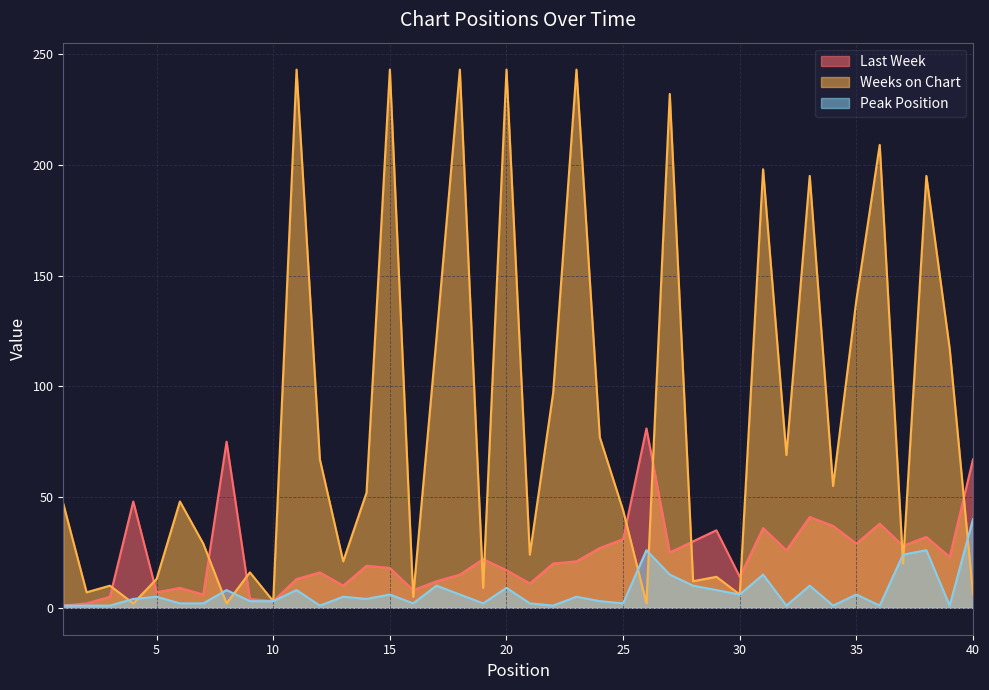

Reading left to right, extract all data points from this chart.

Last Week: 1=1	2=2	3=5	4=48	5=7	6=9	7=6	8=75	9=4	10=3	11=13	12=16	13=10	14=19	15=18	16=8	17=12	18=15	19=22	20=17	21=11	22=20	23=21	24=27	25=31	26=81	27=25	28=30	29=35	30=14	31=36	32=26	33=41	34=37	35=29	36=38	37=28	38=32	39=23	40=67
Weeks on Chart: 1=47	2=7	3=10	4=2	5=13	6=48	7=29	8=2	9=16	10=3	11=243	12=67	13=21	14=52	15=243	16=5	17=122	18=243	19=9	20=243	21=24	22=97	23=243	24=77	25=44	26=2	27=232	28=12	29=14	30=6	31=198	32=69	33=195	34=55	35=139	36=209	37=20	38=195	39=117	40=6
Peak Position: 1=1	2=1	3=1	4=4	5=5	6=2	7=2	8=8	9=3	10=3	11=8	12=1	13=5	14=4	15=6	16=2	17=10	18=6	19=2	20=9	21=2	22=1	23=5	24=3	25=2	26=26	27=15	28=10	29=8	30=6	31=15	32=1	33=10	34=1	35=6	36=1	37=24	38=26	39=1	40=40